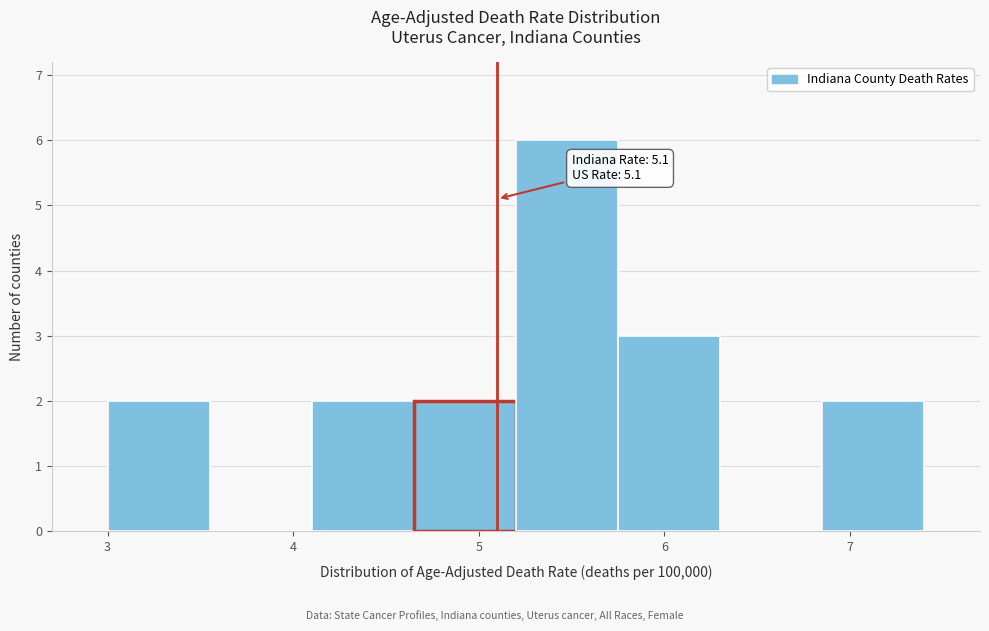

Which range on the x-axis has the tallest bar?

5.20 to 5.75